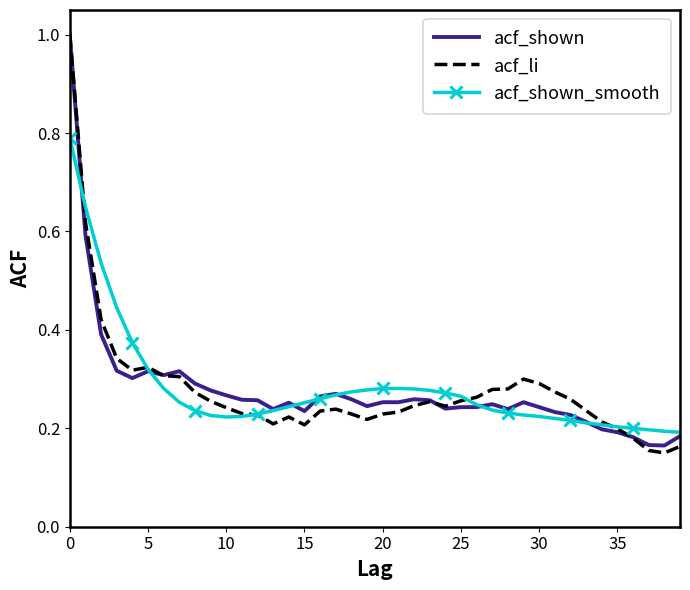

What are all the series names shown in the legend?

acf_shown, acf_li, acf_shown_smooth